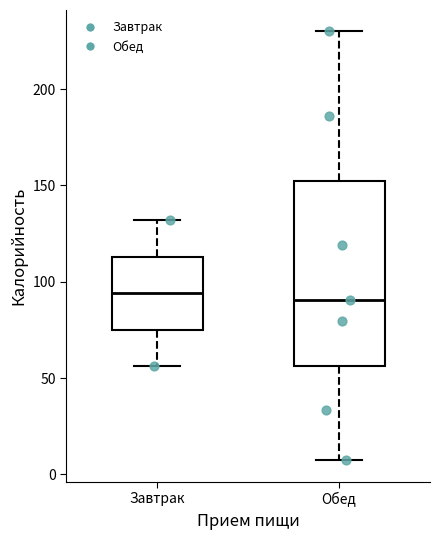

Reading left to right, transcribe this box plot: for each box, give where its median line is, the range the box spans, and where its two whiskers end, as read against the y-axis. The values are not printed on the chart, so give them approximately, as read against the axis.

Завтрак: median 95, box 75 to 115, whiskers 55 to 130
Обед: median 90, box 55 to 155, whiskers 5 to 230